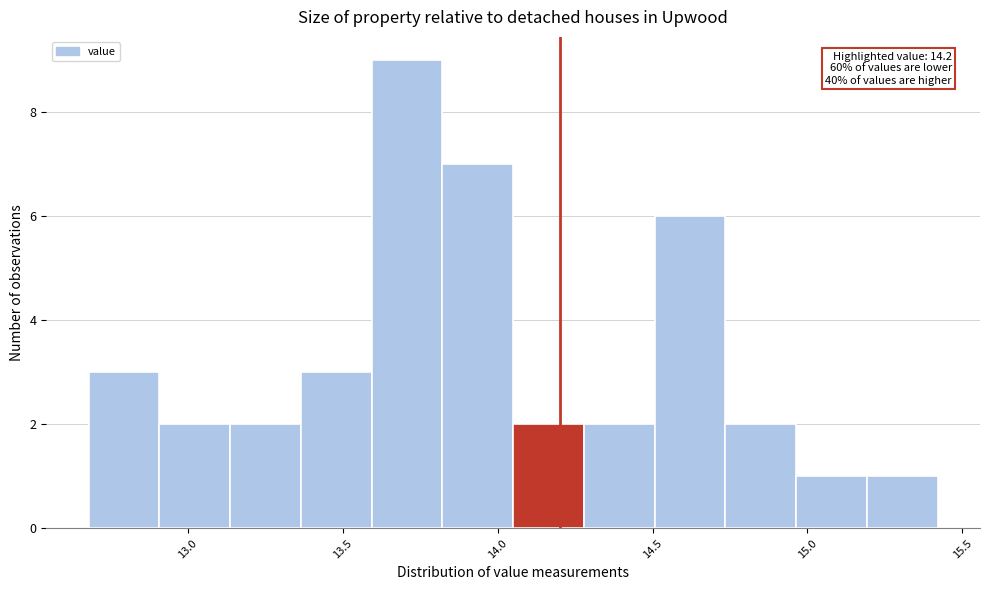

Which range on the x-axis has the tallest bar?

13.60 to 13.80